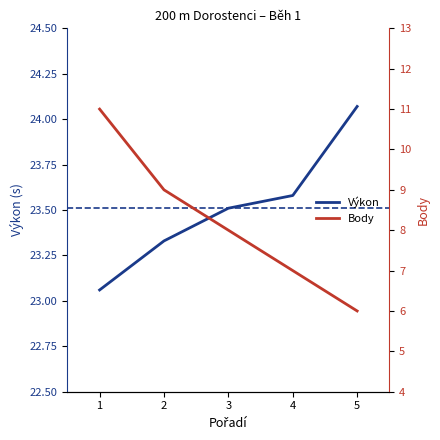

List the series in order of their overall mean, highest first.

Výkon, Body